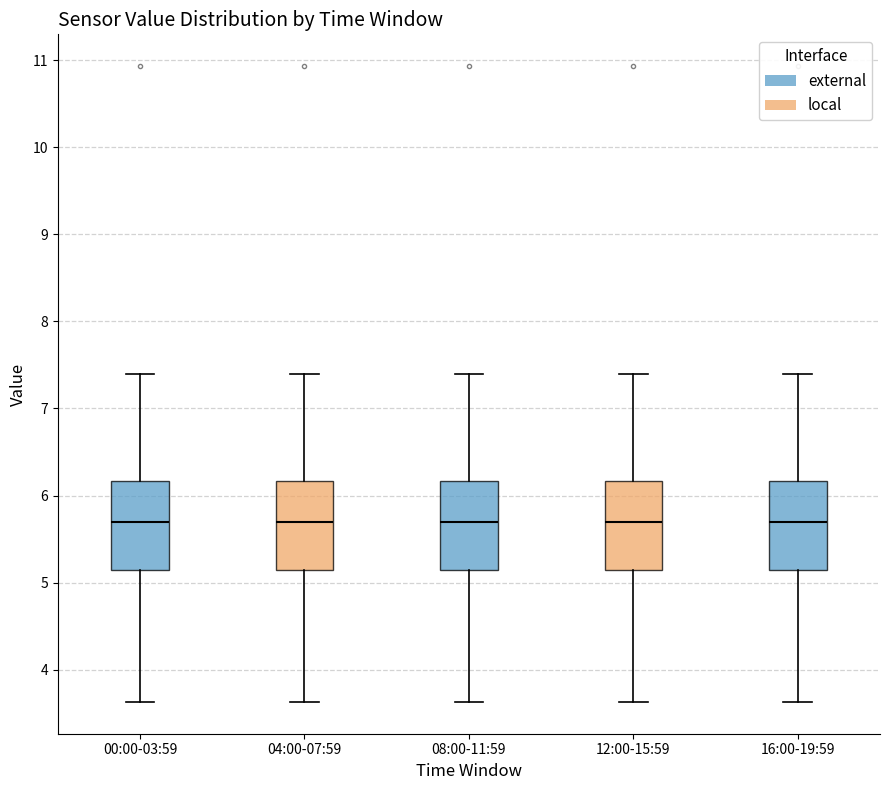

Reading left to right, transcribe this box plot: for each box, give where its median line is, the range the box spans, and where its two whiskers end, as read against the y-axis. The values are not printed on the chart, so give them approximately, as read against the axis.

00:00-03:59: median 5.7, box 5.1 to 6.2, whiskers 3.6 to 7.4
04:00-07:59: median 5.7, box 5.1 to 6.2, whiskers 3.6 to 7.4
08:00-11:59: median 5.7, box 5.1 to 6.2, whiskers 3.6 to 7.4
12:00-15:59: median 5.7, box 5.1 to 6.2, whiskers 3.6 to 7.4
16:00-19:59: median 5.7, box 5.1 to 6.2, whiskers 3.6 to 7.4